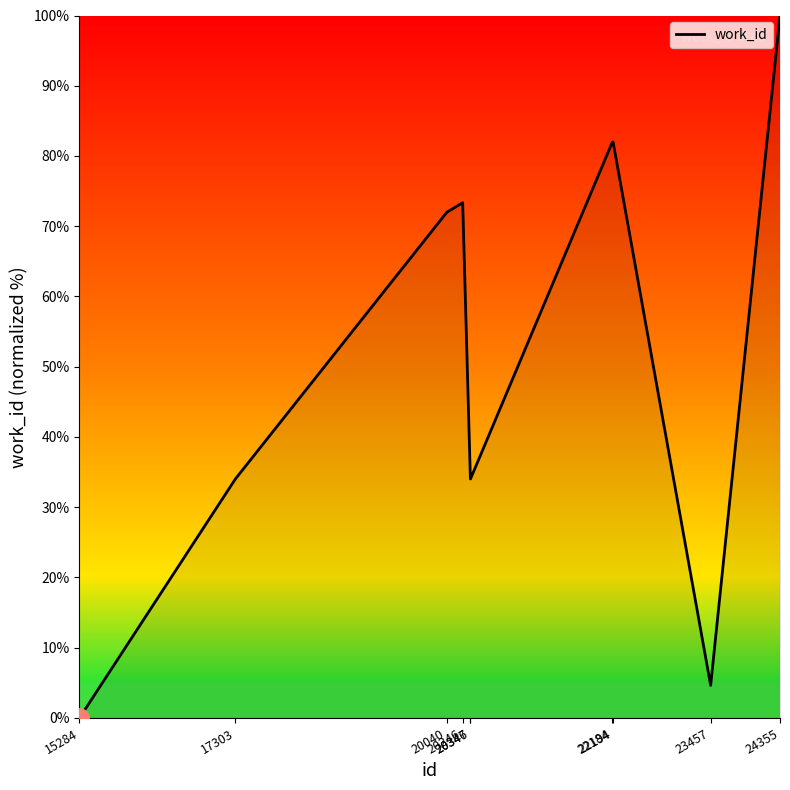

Which category has the lowest value across all series?

15284